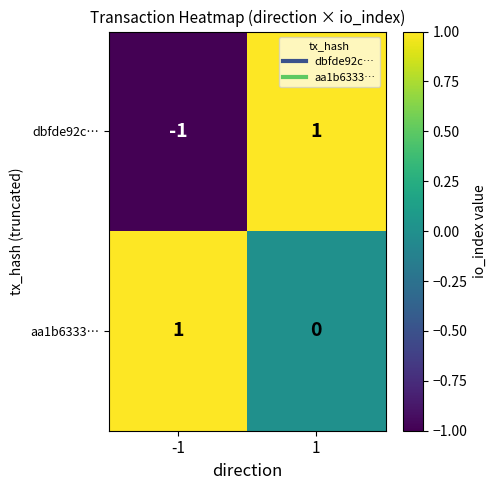

The dbfde92c… series shows 1 at 1. True or false?

True